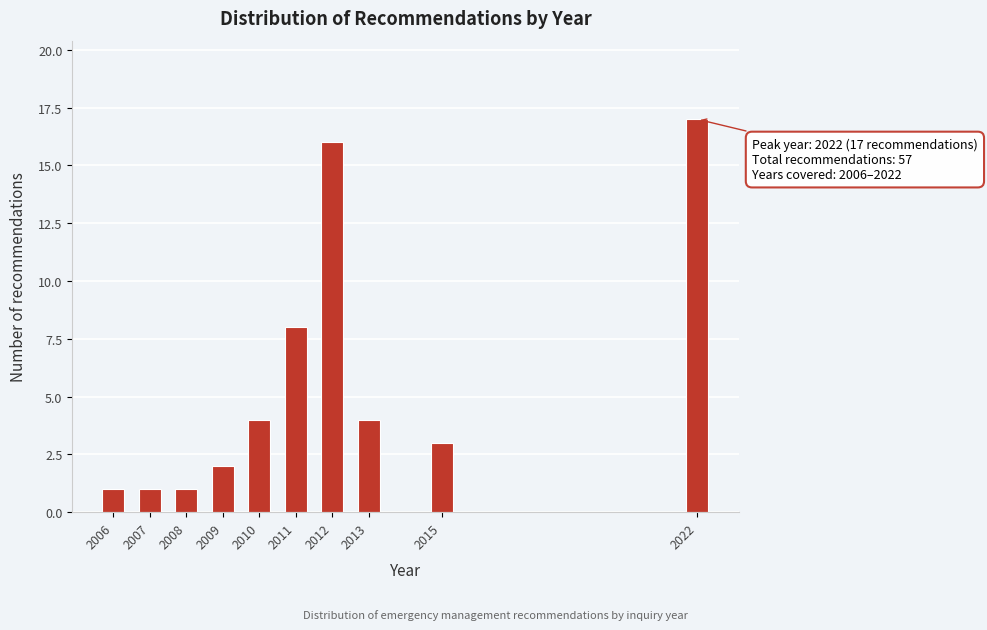

Reading left to right, what are all the values shown in this chart?

2006=1	2007=1	2008=1	2009=2	2010=4	2011=8	2012=16	2013=4	2015=3	2022=17